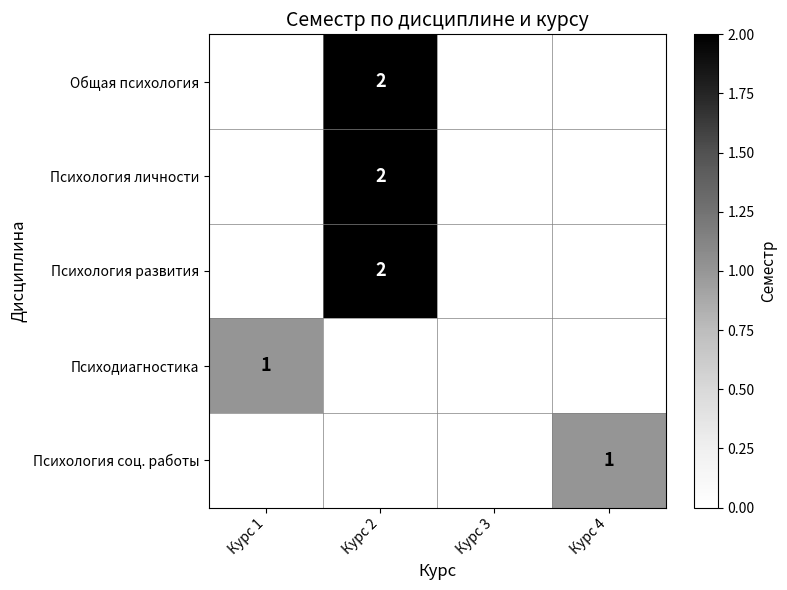

True or false: Общая психология has a value of 2 at Курс 2.

True